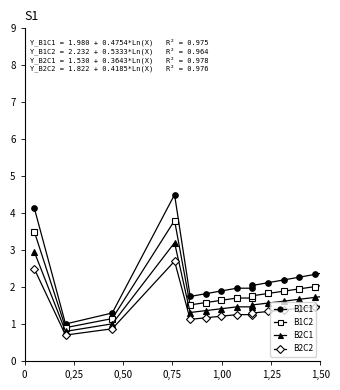

List the series in order of their overall mean, lowest first.

B2C2, B2C1, B1C2, B1C1